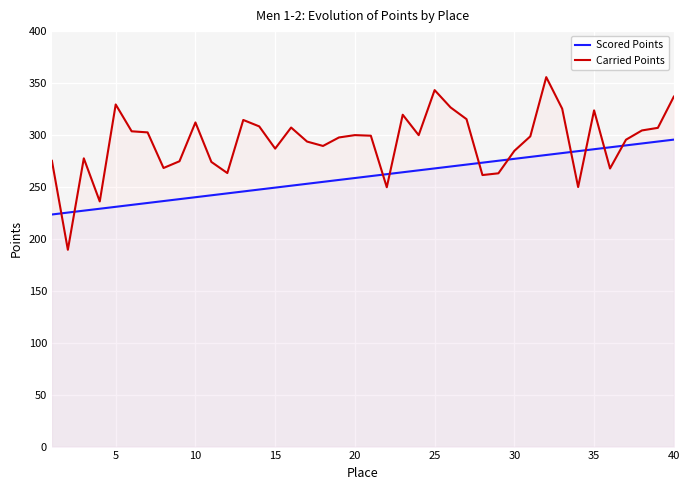

Is this an area chart (filled region under the line)?

No